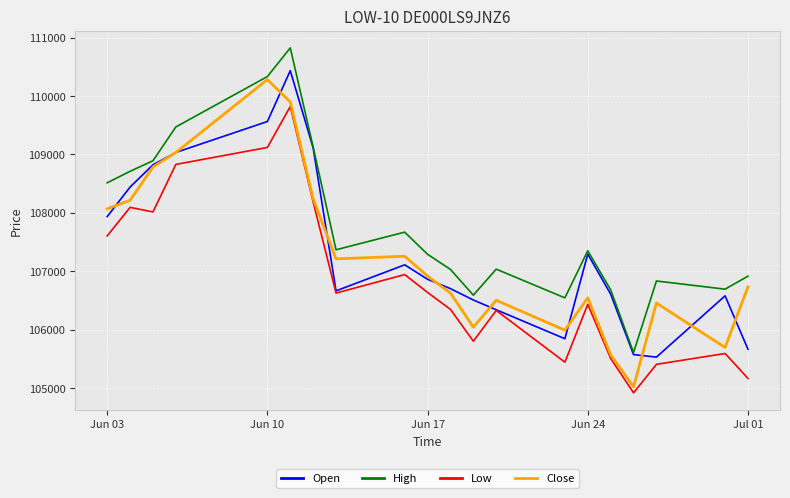

True or false: Low and High intersect in this chart.

False